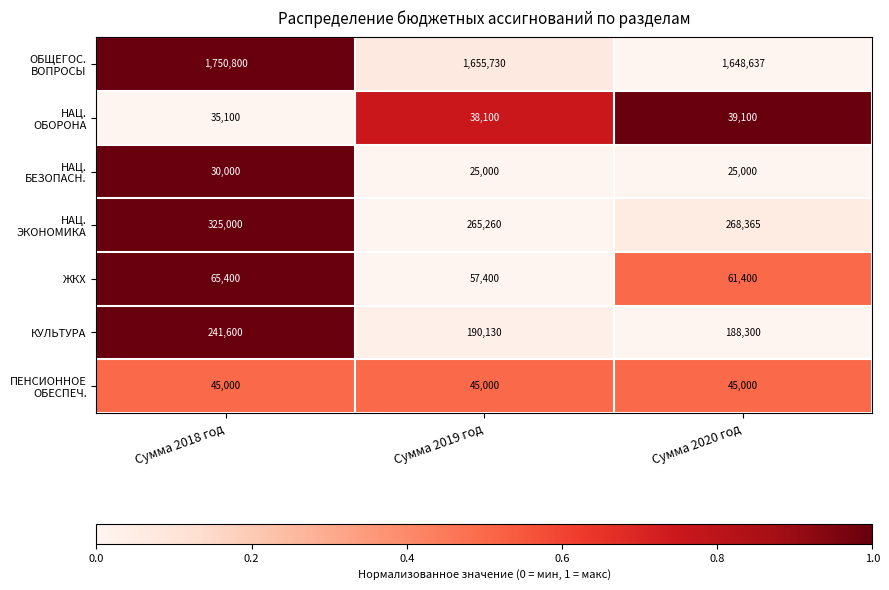

What is the difference between the highest and lowest values at Сумма 2020 год?

1623637